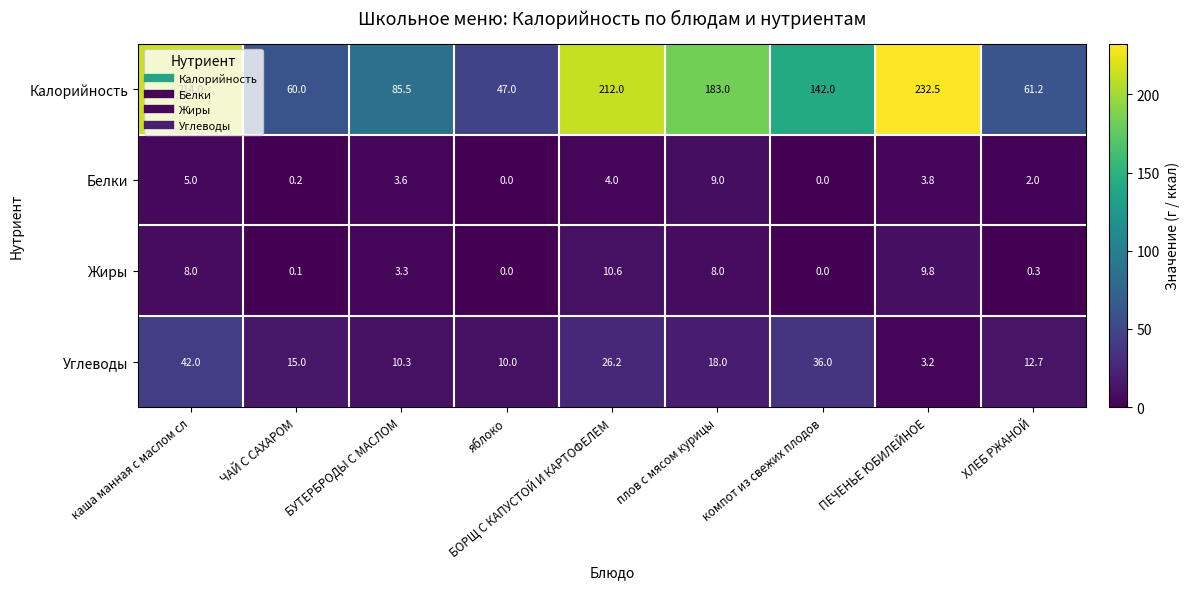

What is the maximum value shown in the chart?

232.5